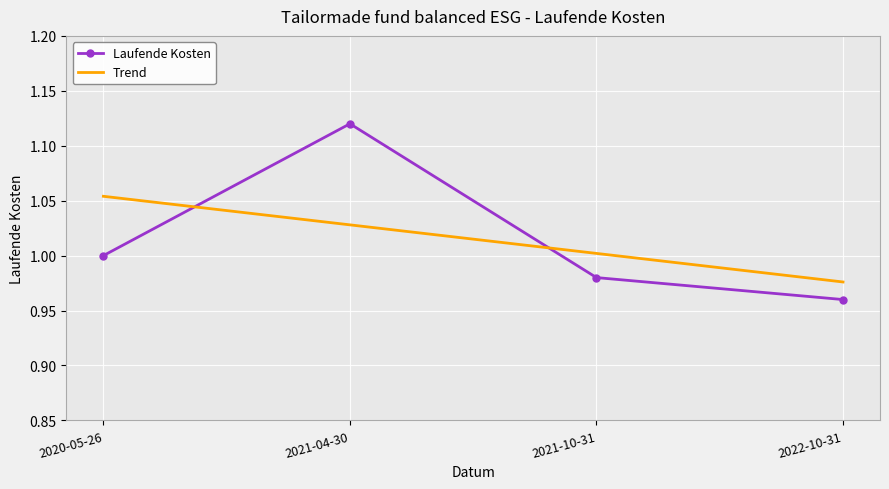

Is this an area chart (filled region under the line)?

No